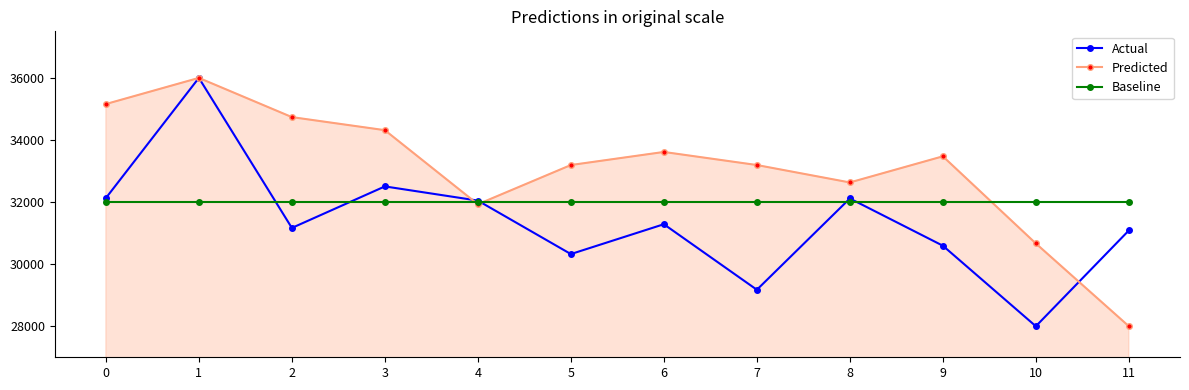

How many values in the Predicted series are below 33473?

6